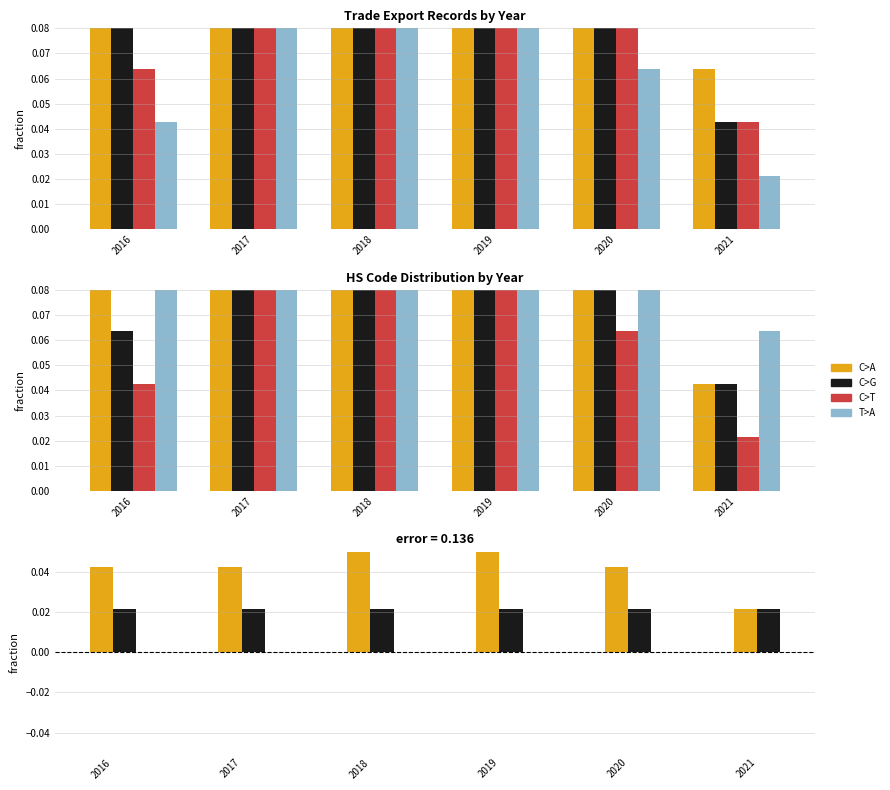

What is the spread (max minus min) of values at 2018?

0.2